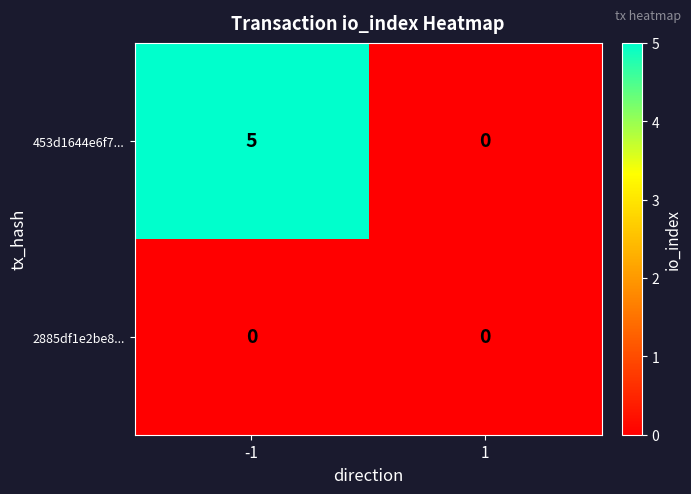

Count the number of categories in the chart.

2